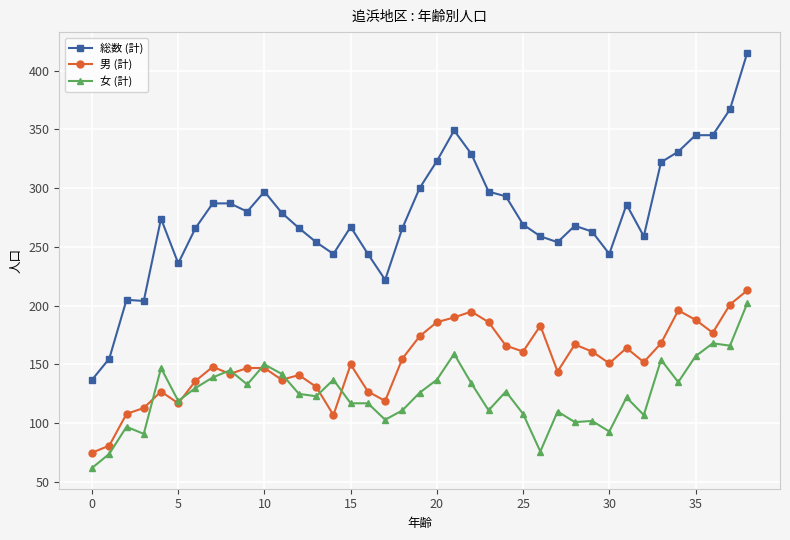

Which series has the widest spread of values?

総数 (計)